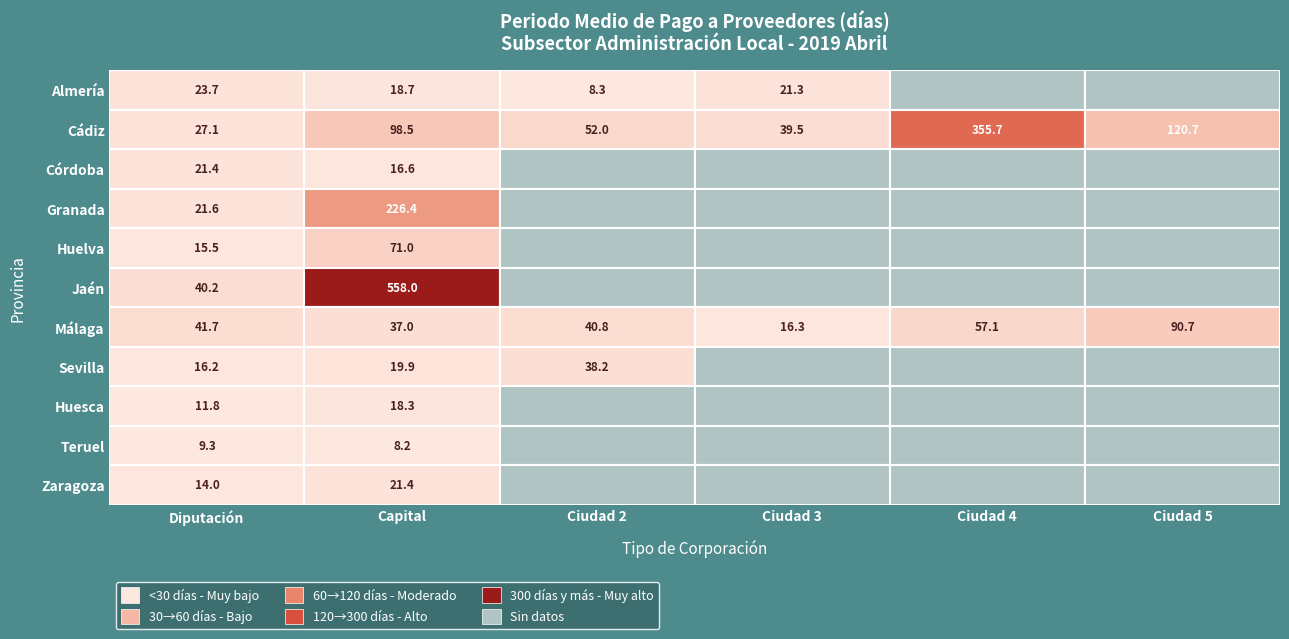

Rank the series at Capital from lowest to highest value.

Teruel, Córdoba, Huesca, Almería, Sevilla, Zaragoza, Málaga, Huelva, Cádiz, Granada, Jaén